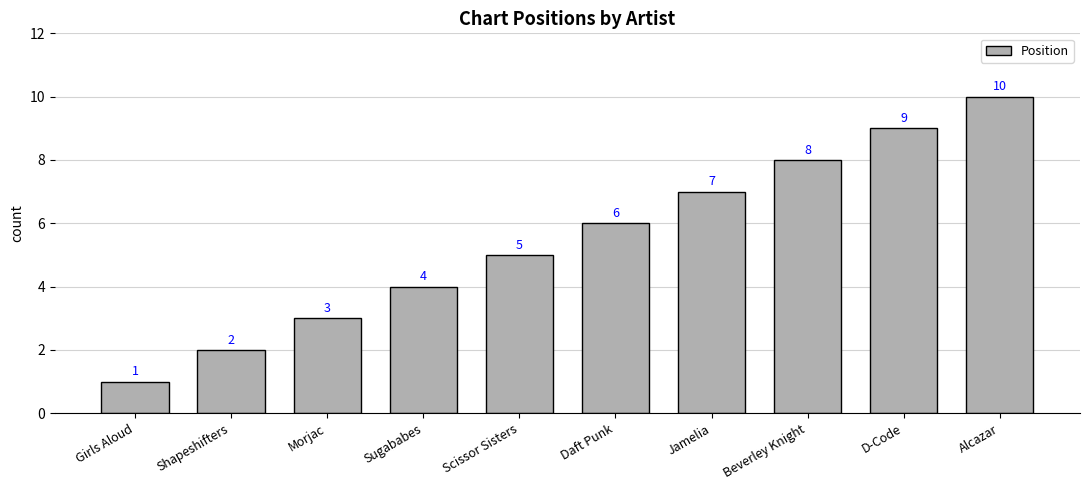

True or false: the data shows 2 at Shapeshifters.

True